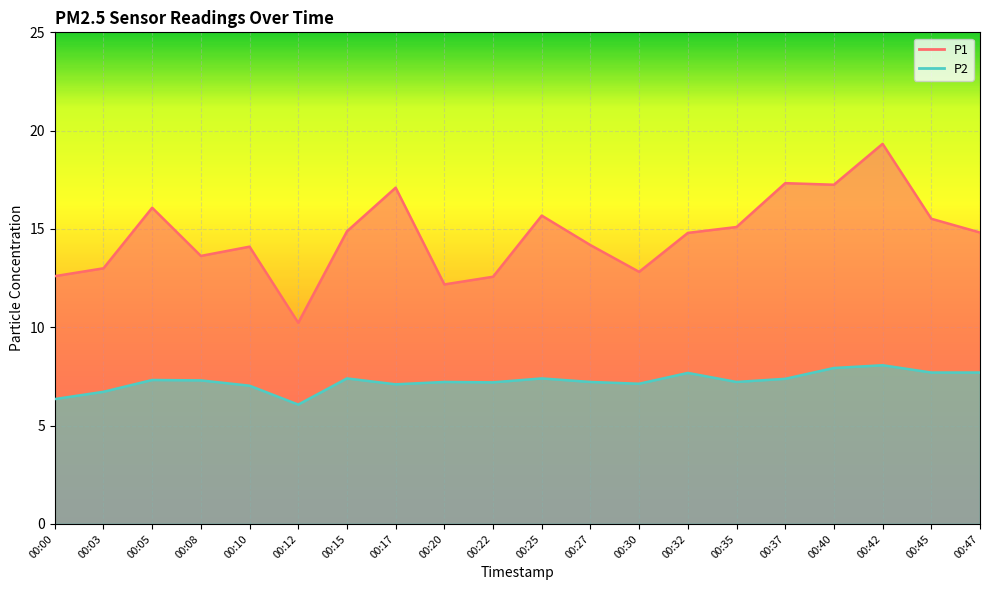

What is the total value across all series at 00:20?

19.4